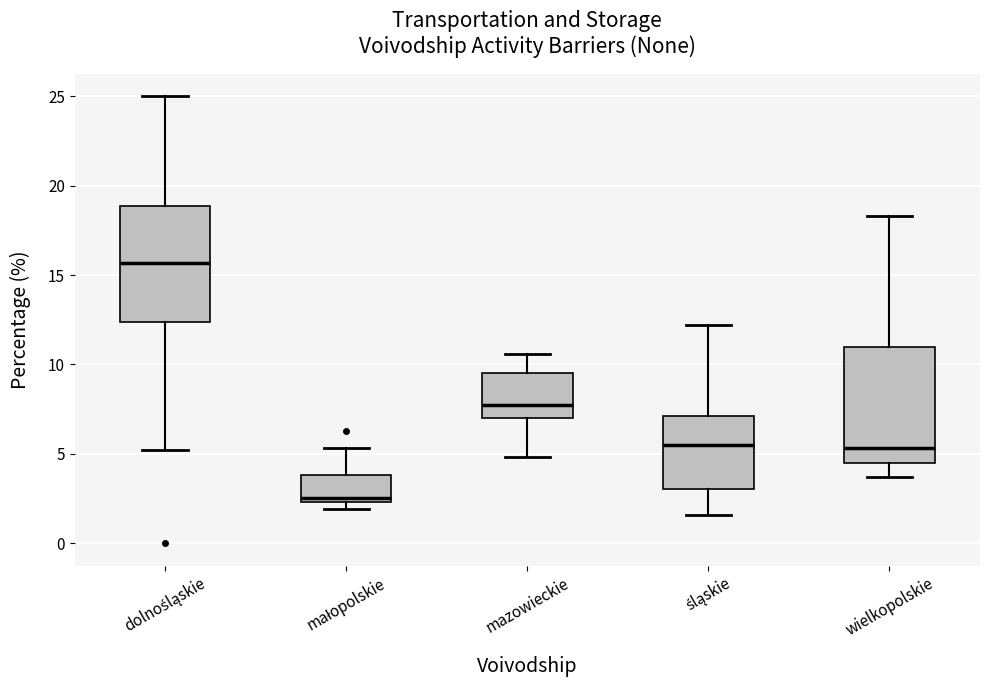

Reading left to right, read every box against the y-axis: the position of its median line, the range the box covers, and the ends of its whiskers. The values are not printed on the chart, so give them approximately, as read against the axis.

dolnośląskie: median 15.5, box 12.5 to 19.0, whiskers 5.0 to 25.0
małopolskie: median 2.5 (just above the box's lower edge), box 2.5 to 4.0, whiskers 2.0 to 5.5
mazowieckie: median 8.0, box 7.0 to 9.5, whiskers 5.0 to 10.5
śląskie: median 5.5, box 3.0 to 7.0, whiskers 1.5 to 12.0
wielkopolskie: median 5.5, box 4.5 to 11.0, whiskers 3.5 to 18.5